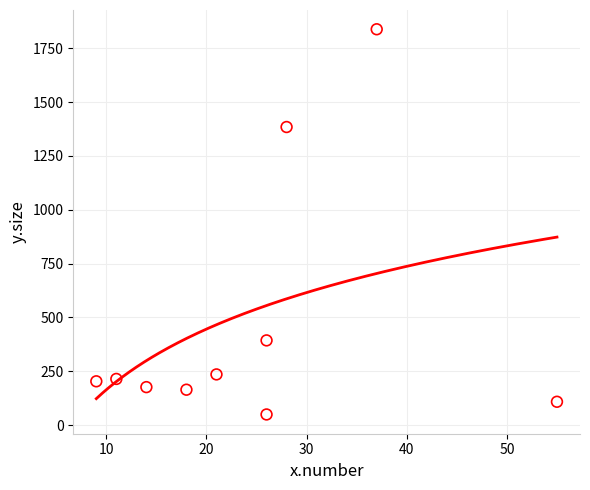

What is the range of Y values (max minus min)?

1789